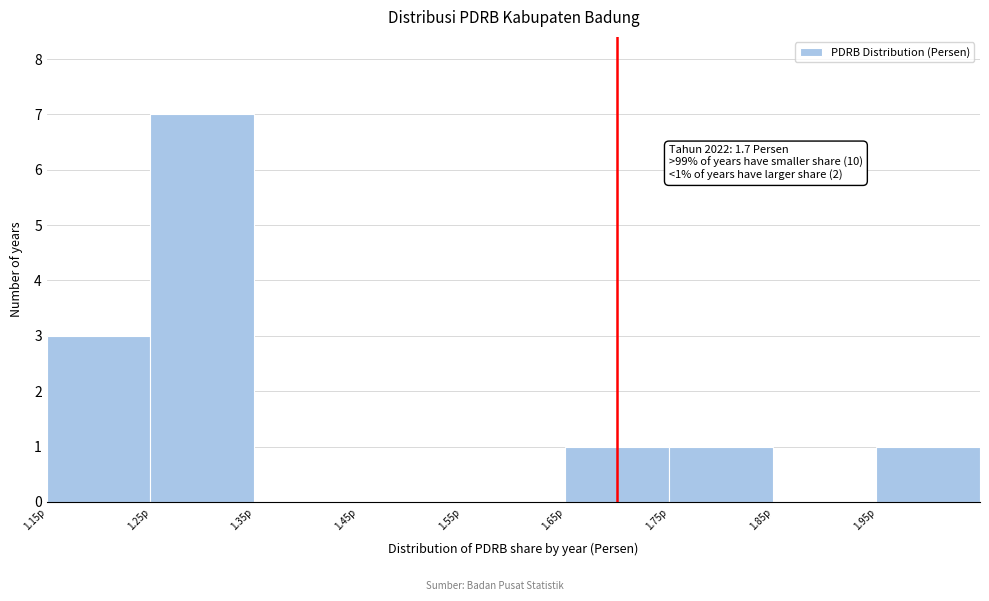

Which range on the x-axis has the tallest bar?

1.25 to 1.35